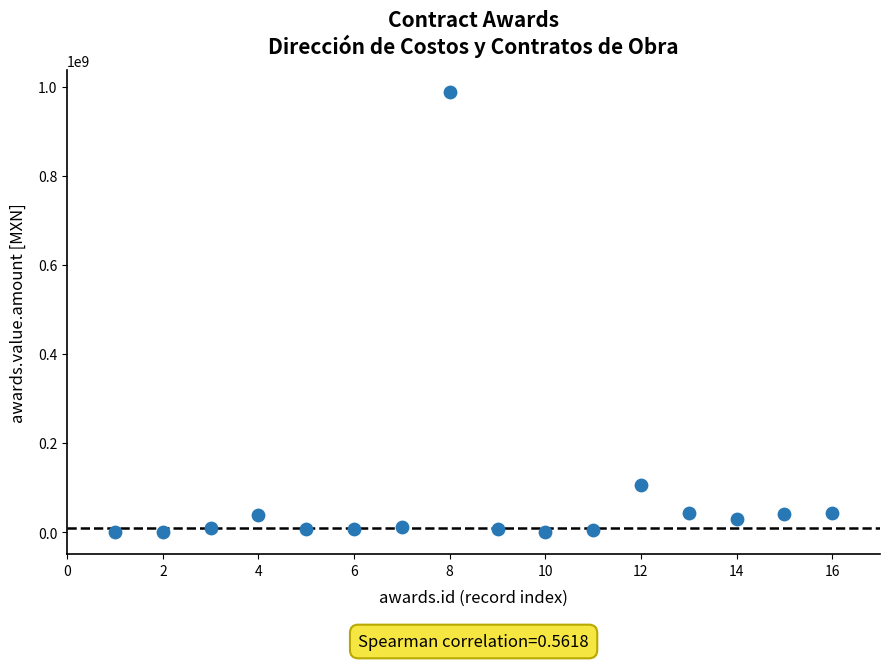

What Y value in the scatter plot is closest to 493851510?

107206999.2